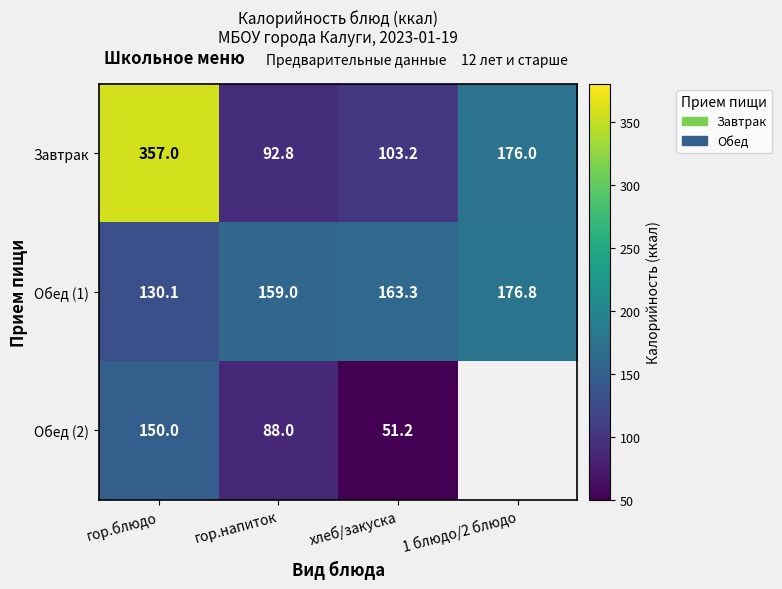

How many distinct data groups are displayed?

3